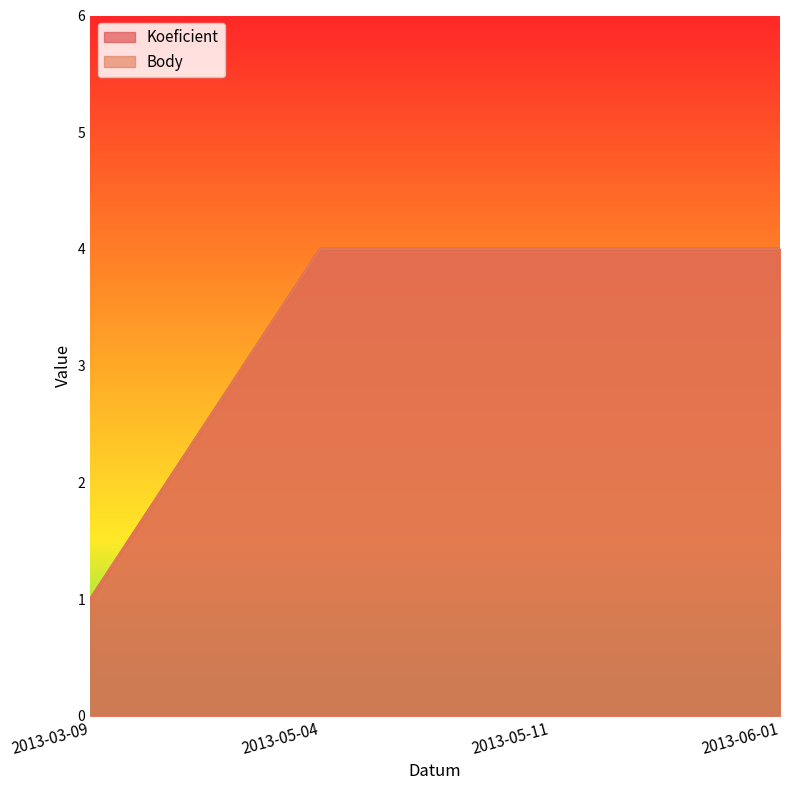

How many lines are shown in the chart?

2